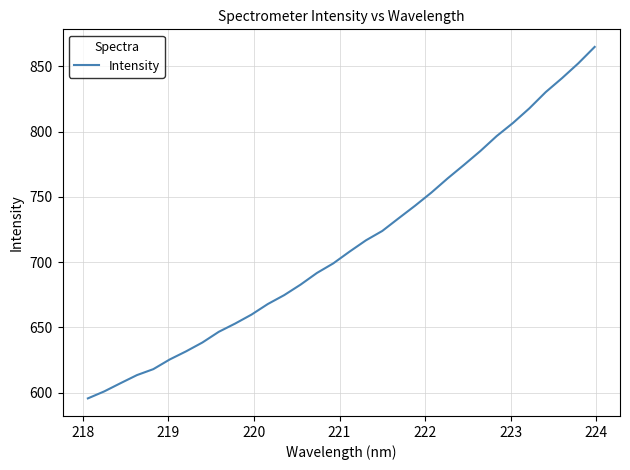

What is the greatest value displayed?

864.8